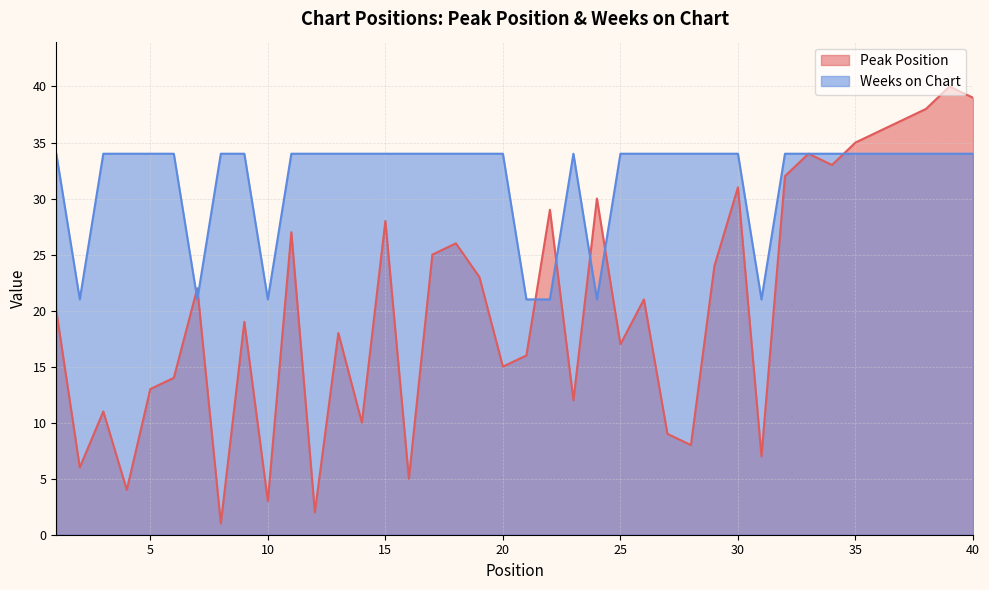

Reading left to right, extract all data points from this chart.

Peak Position: 20	6	11	4	13	14	22	1	19	3	27	2	18	10	28	5	25	26	23	15	16	29	12	30	17	21	9	8	24	31	7	32	34	33	35	36	37	38	40	39
Weeks on Chart: 34	21	34	34	34	34	21	34	34	21	34	34	34	34	34	34	34	34	34	34	21	21	34	21	34	34	34	34	34	34	21	34	34	34	34	34	34	34	34	34